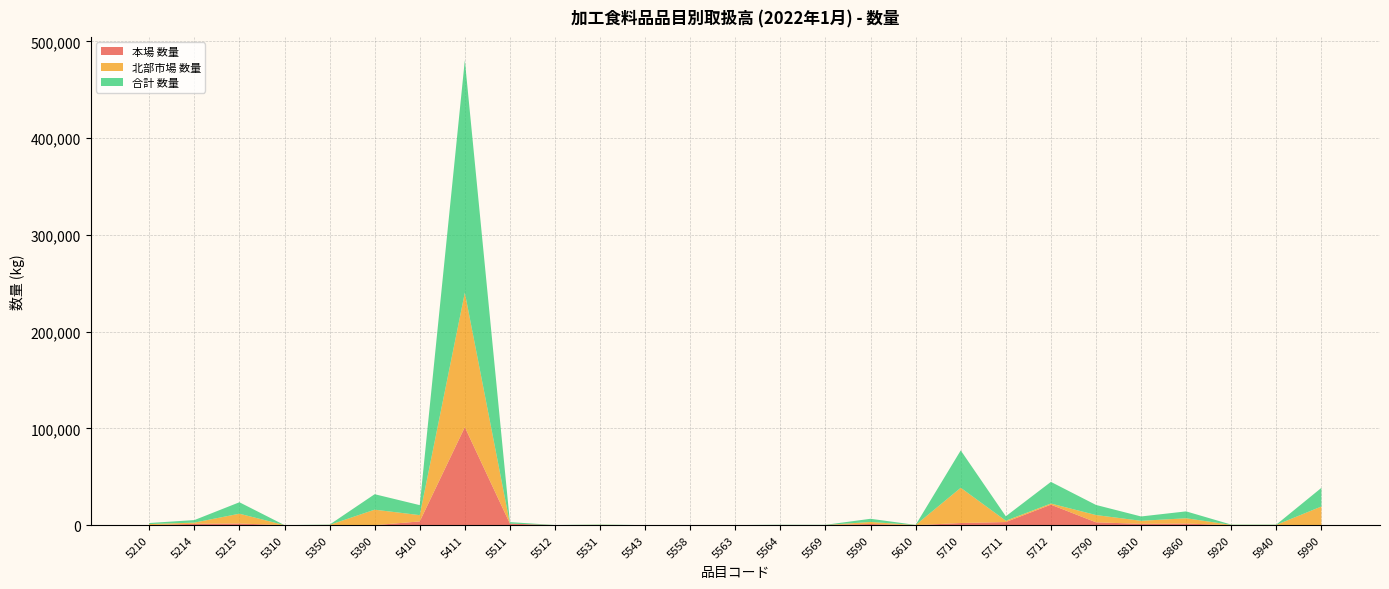

Reading left to right, list all the values displayed in this chart.

本場 数量: 49	1396	1704	0	210	0	3850	101325	1578	68	140	4	60	36	204	171	1193	0	2202	3215	21177	2956	1345	1678	0	0	16
北部市場 数量: 1064	1224	10130	18	57	15996	6500	139024	0	0	180	0	0	0	0	0	2106	124	36431	1374	1187	7491	3149	5443	286	281	19265
合計 数量: 1113	2620	11834	18	267	15996	10350	240349	1578	68	320	4	60	36	204	171	3299	124	38633	4589	22364	10447	4494	7121	286	281	19281